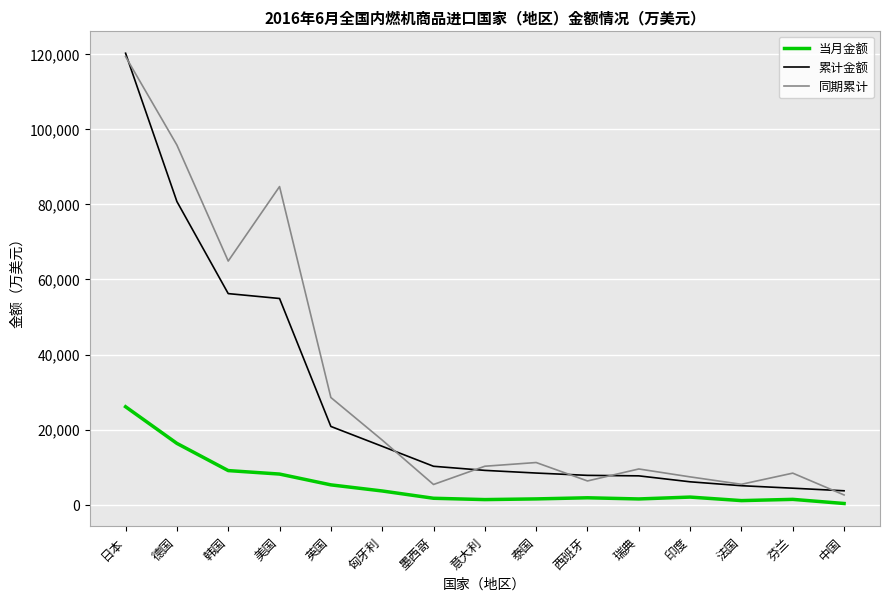

What is the spread (max minus min) of values at 英国?

23272.4